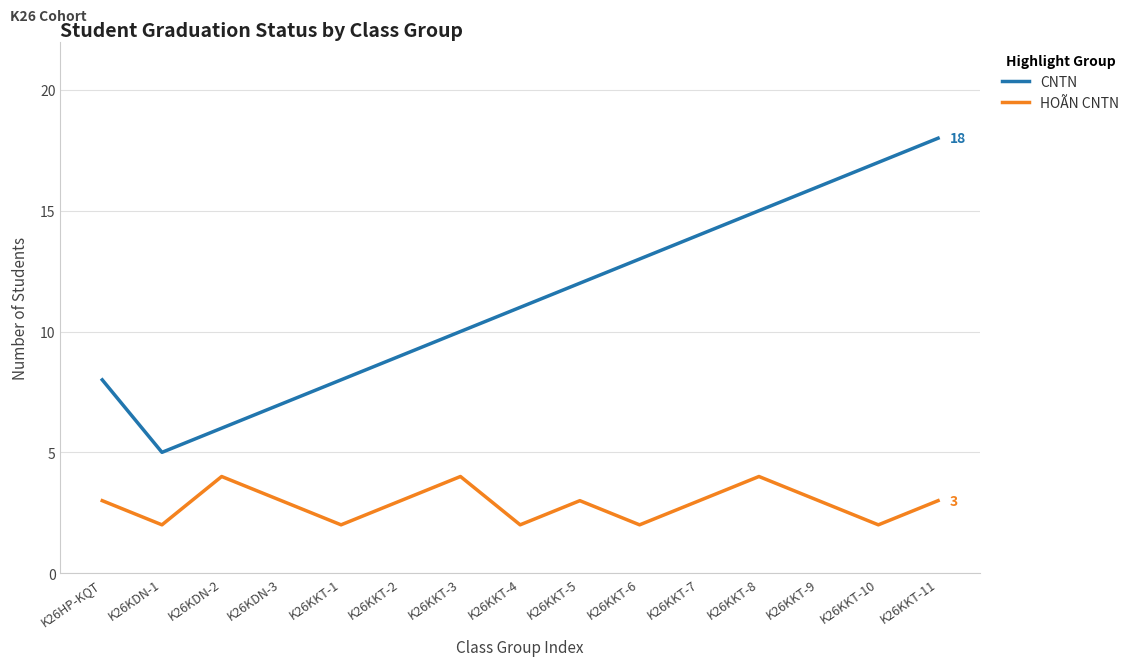

What is the greatest value displayed?

18